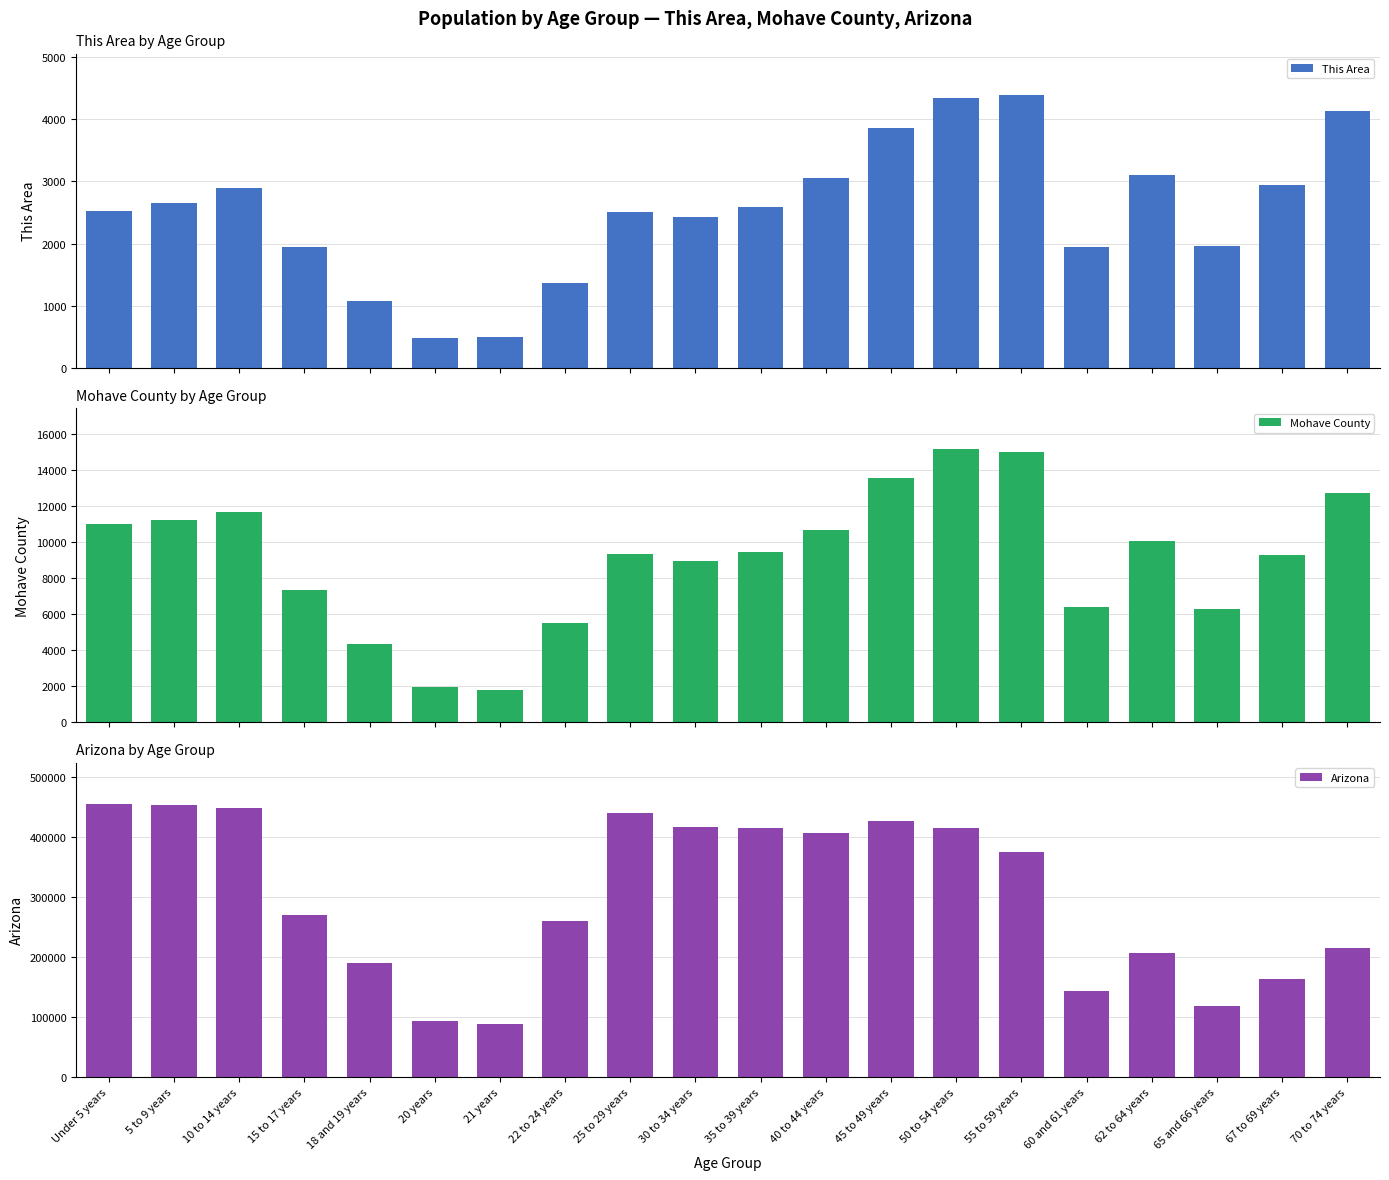

Where does the This Area series first go above 2591?

5 to 9 years